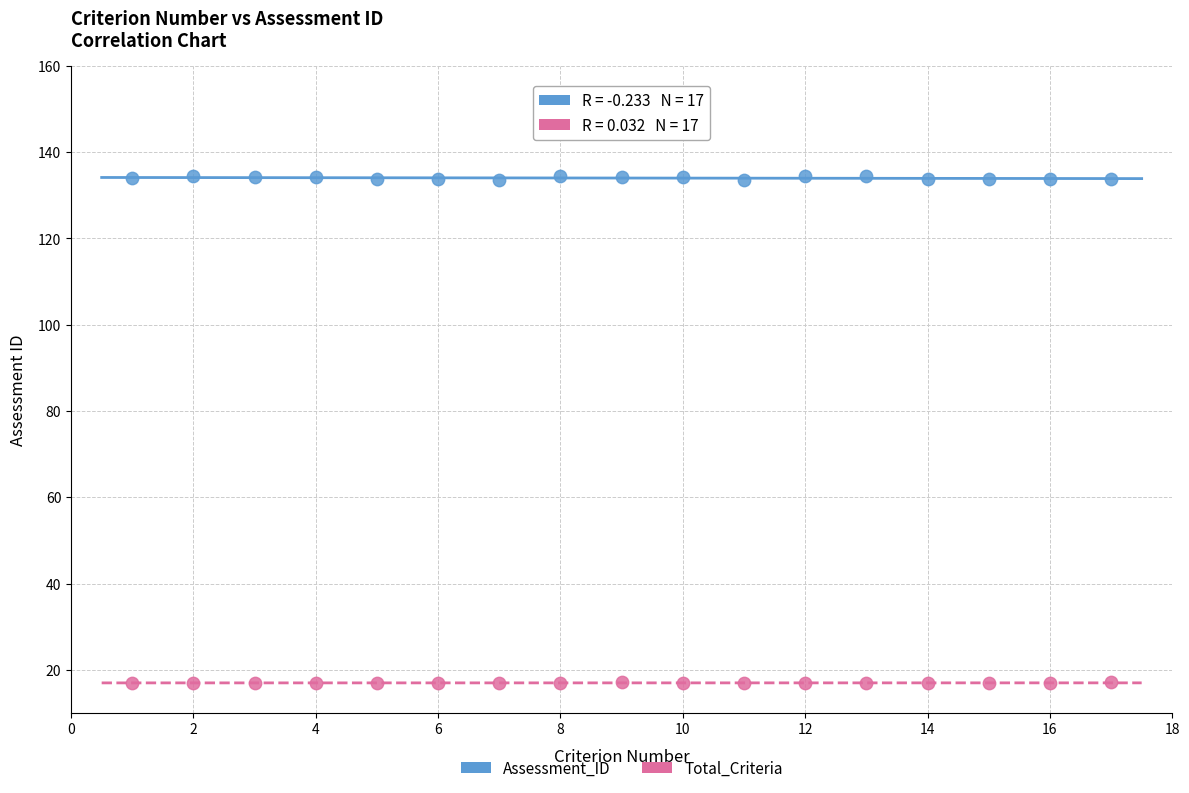

Which series contains the lowest Y value?

Total_Criteria